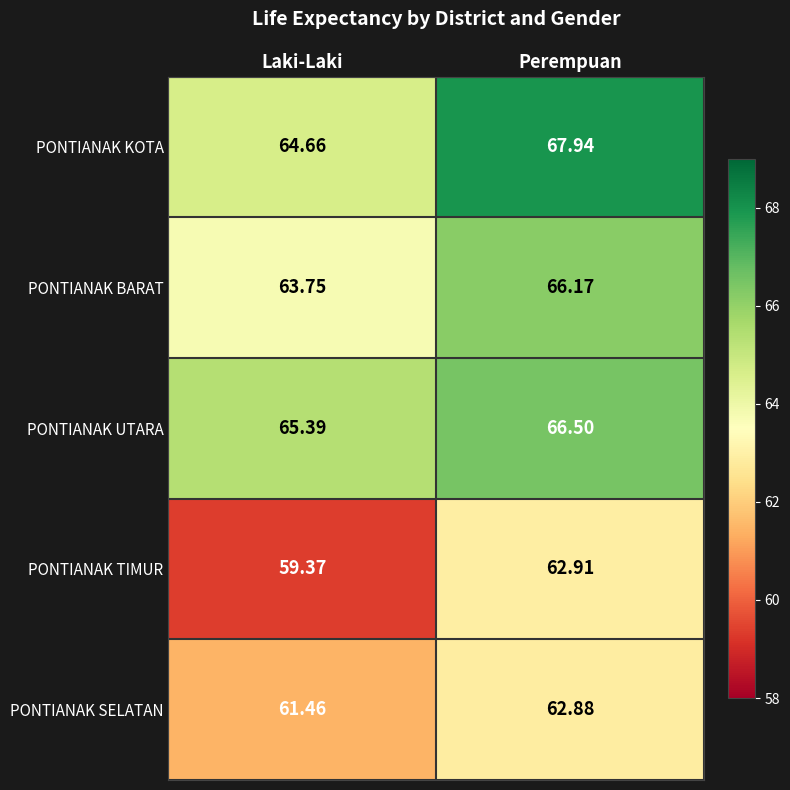

Where is PONTIANAK UTARA nearest to the value 65?

Laki-Laki